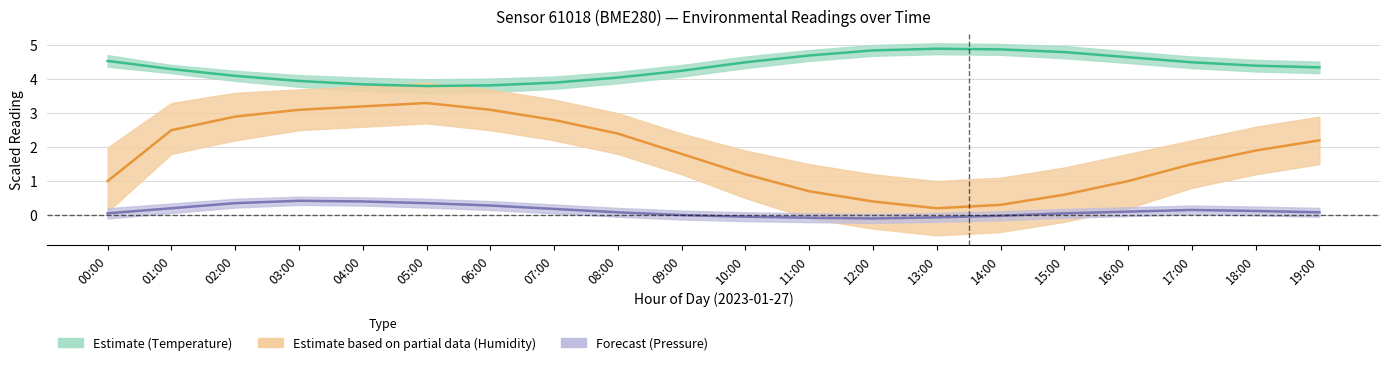

How many distinct data groups are displayed?

3